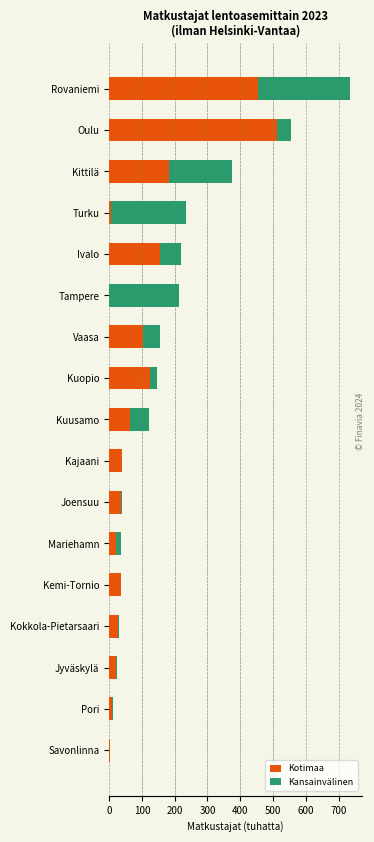

True or false: Kotimaa has a value of 39.4 at Kajaani.

True